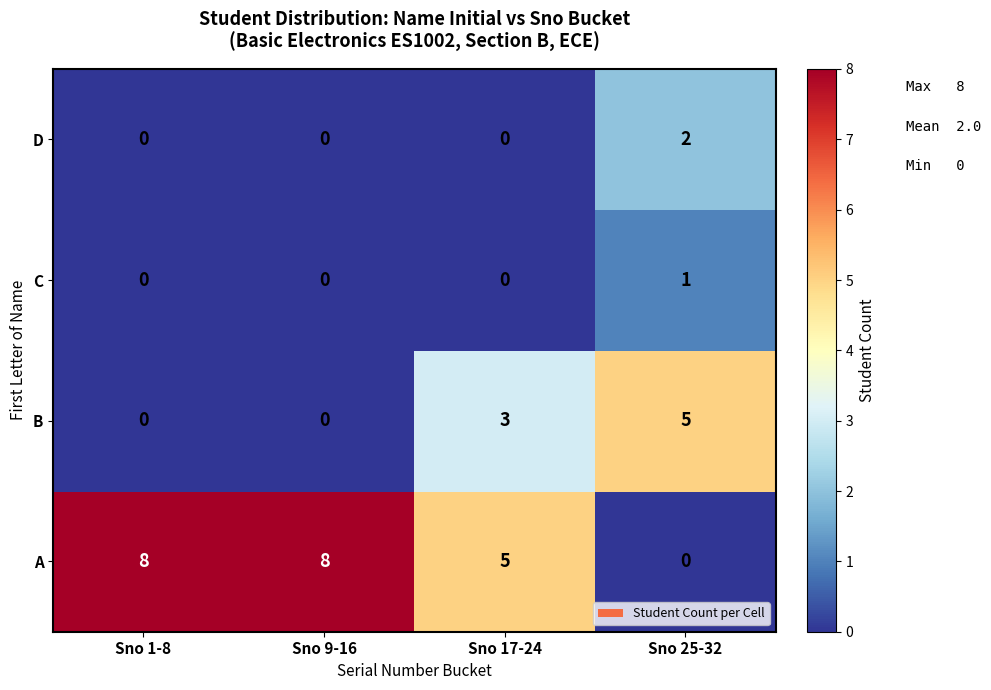

Where is A nearest to the value 4?

Sno 17-24